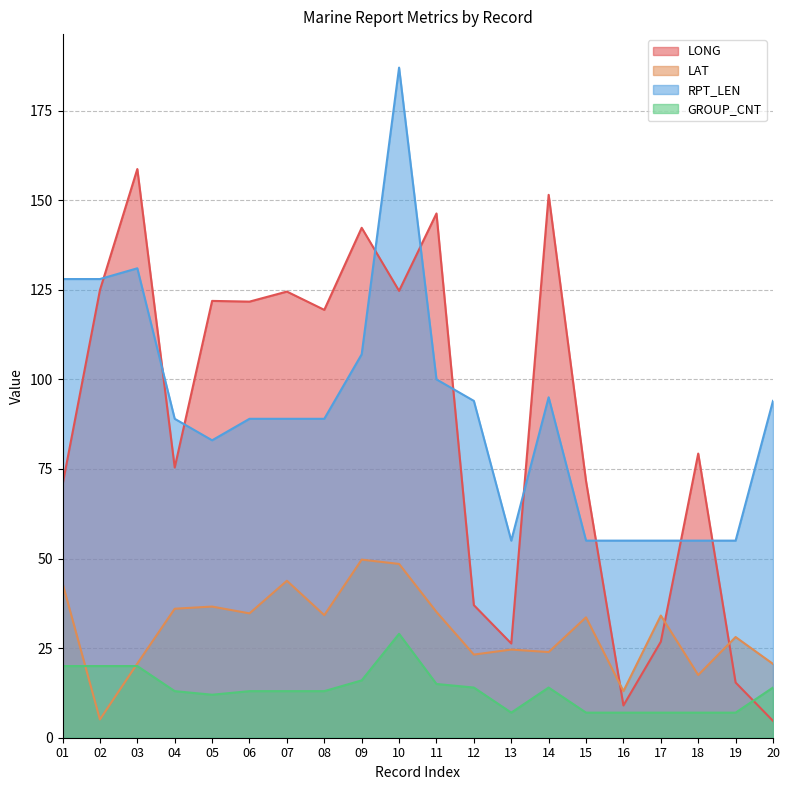

Which category has the highest value in the LAT series?

09